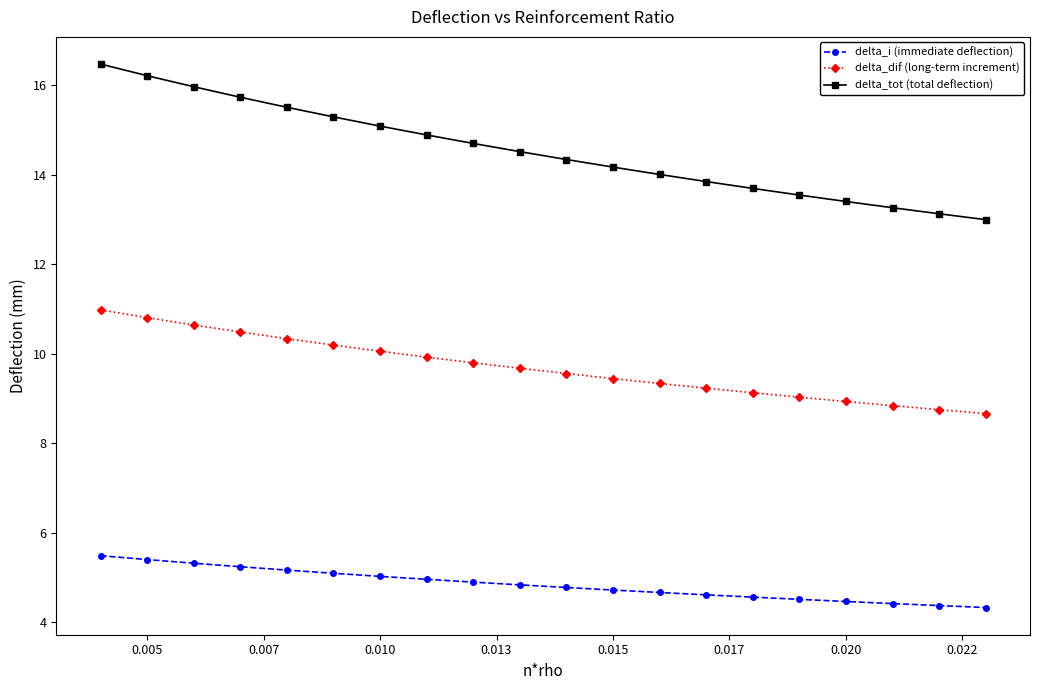

List the series in order of their peak value, lowest first.

delta_i (immediate deflection), delta_dif (long-term increment), delta_tot (total deflection)